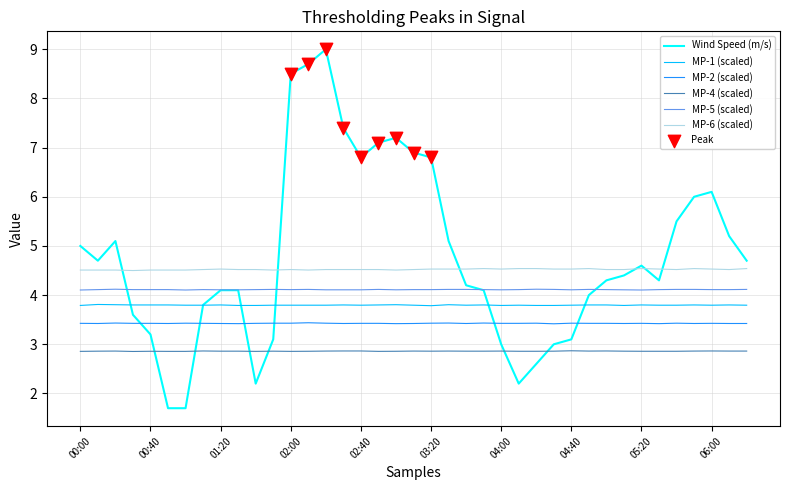

What is the maximum value shown in the chart?

9.0